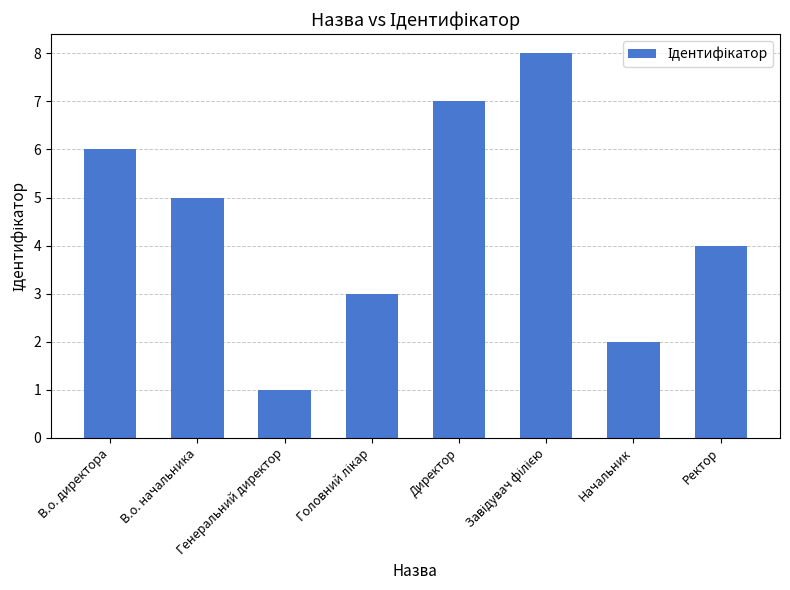

How many bars are there in total?

8